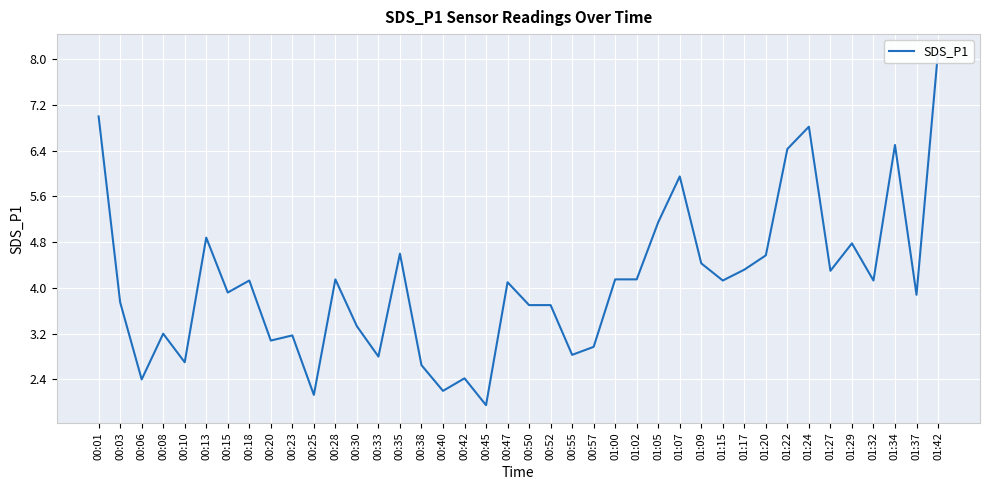

Is it true that the value at 00:57 is 3.9?

False